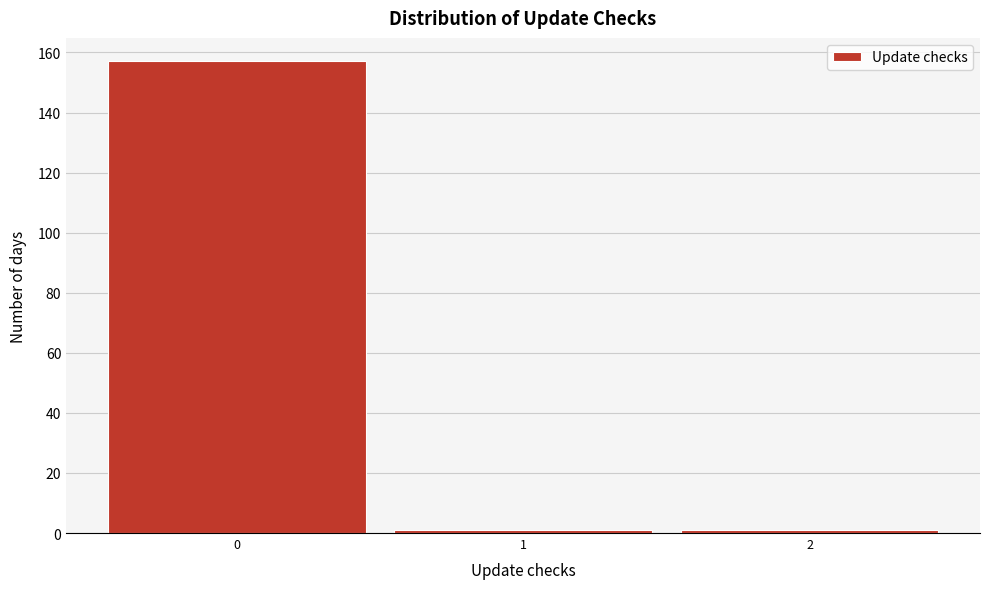

How tall is the bar that spans -0.5 to 0.5 on the x-axis? The values are not printed on the chart, so give them approximately, as read against the axis.

158